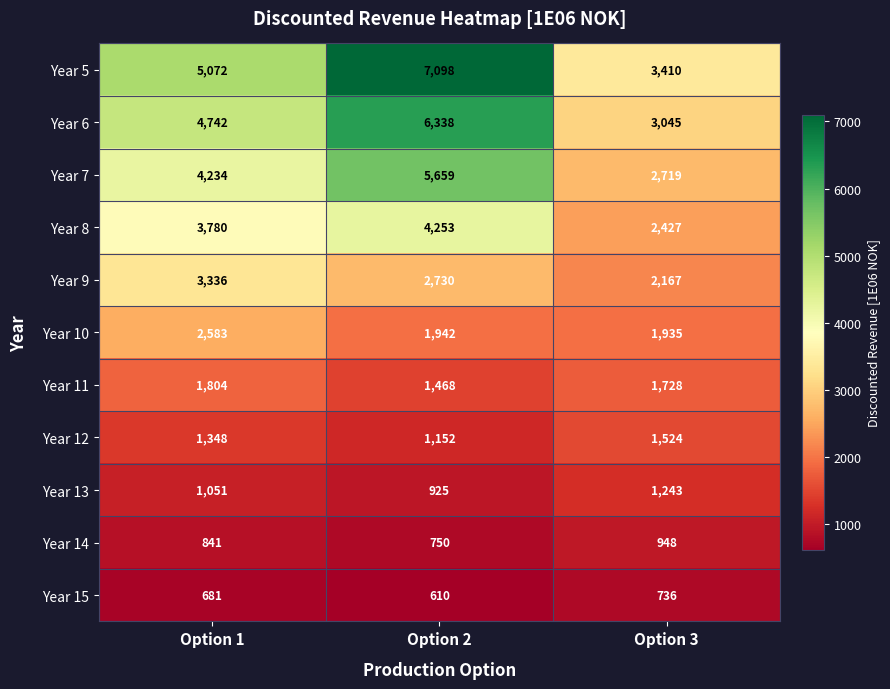

How many distinct data groups are displayed?

11